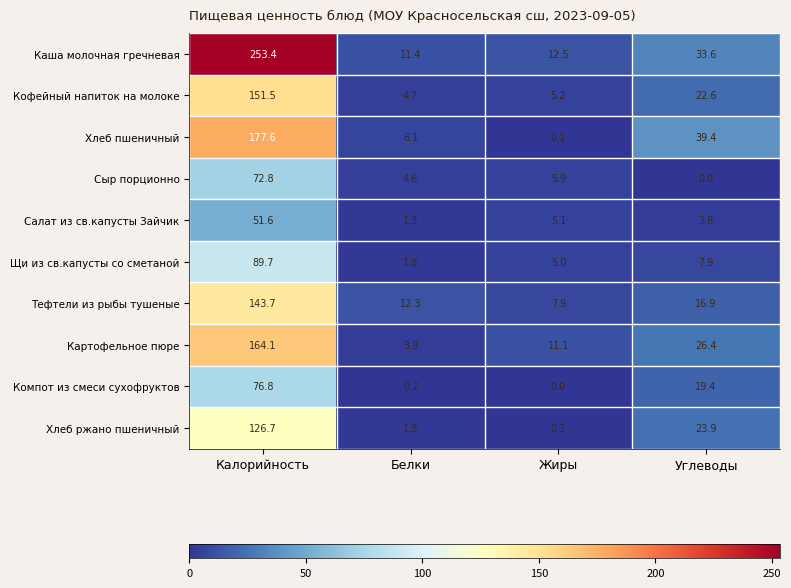

Which series has the largest range (max minus min)?

Каша молочная гречневая